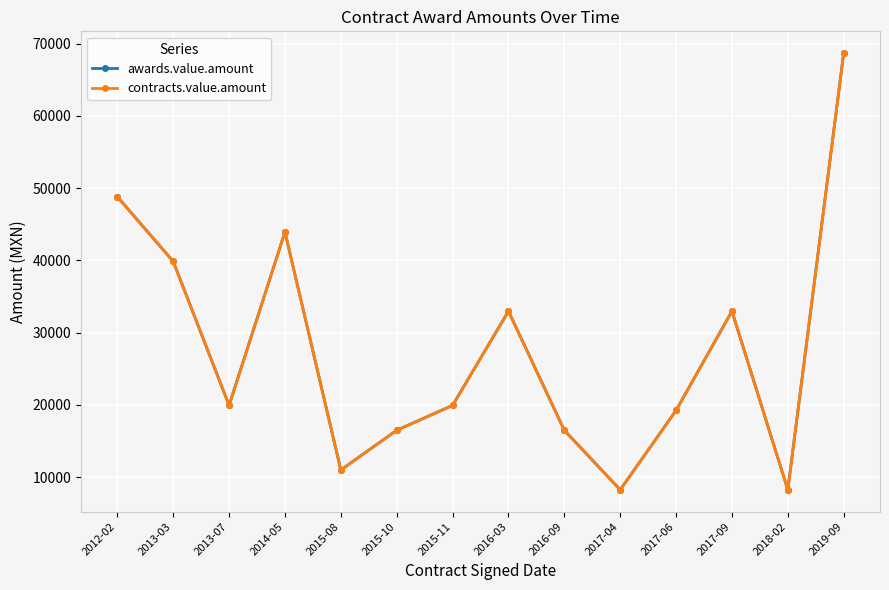

Between 2012-02 and 2016-03, which series saw the biggest shift?

awards.value.amount